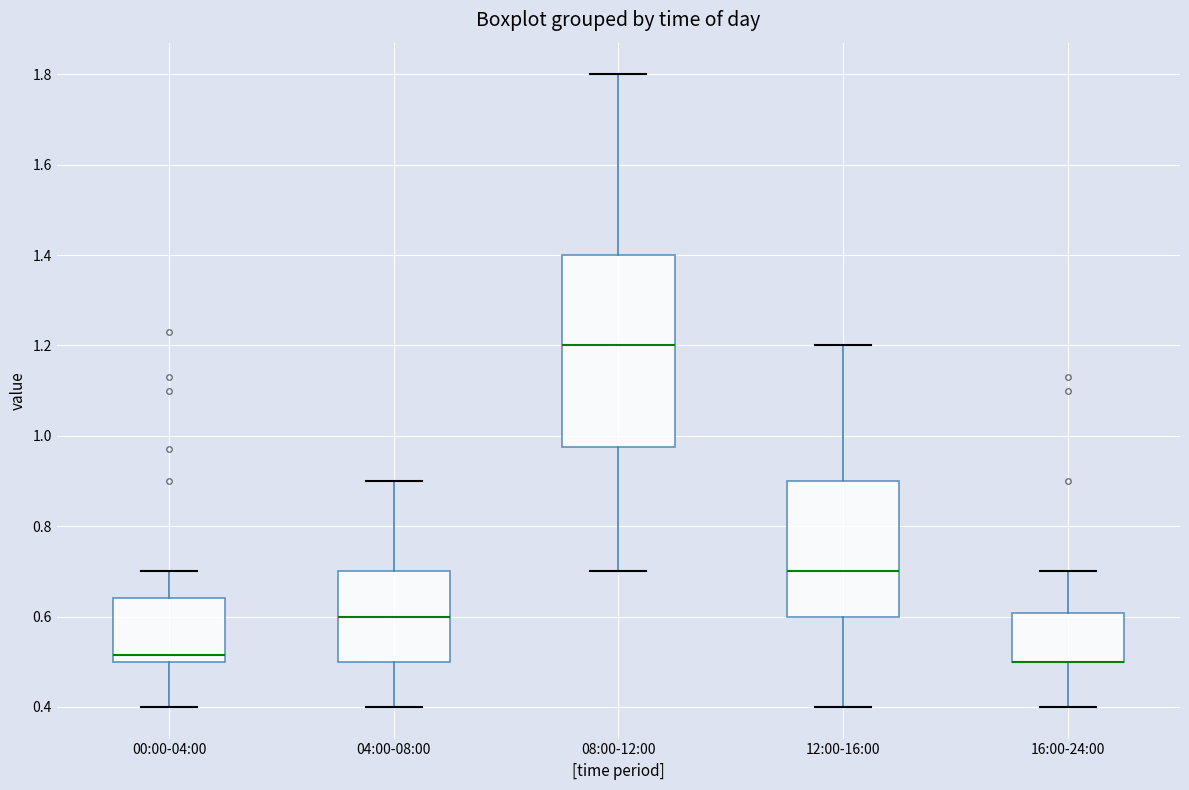

Where does the lower whisker of the box for 12:00-16:00 end on the y-axis? The values are not printed on the chart, so give them approximately, as read against the axis.

0.40